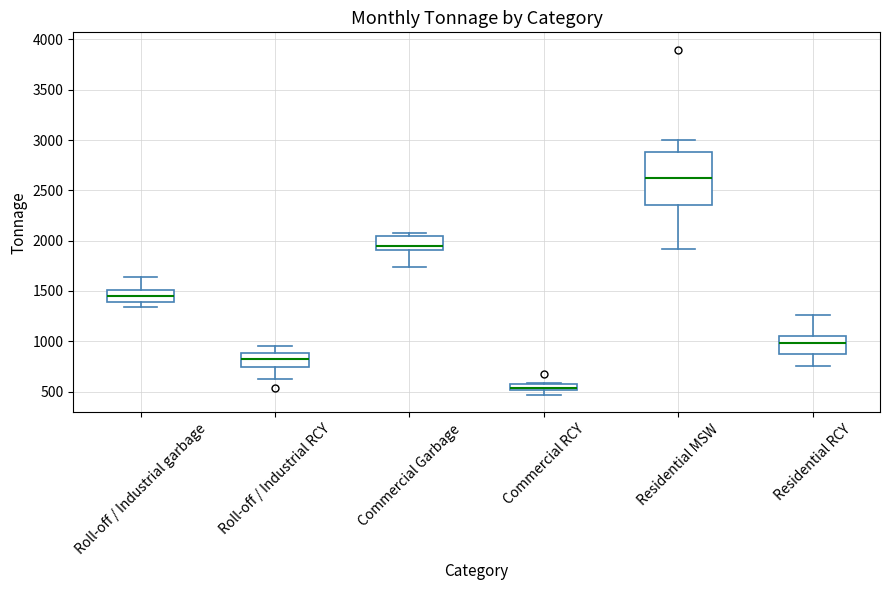

Which box has the lowest median line?

Commercial RCY